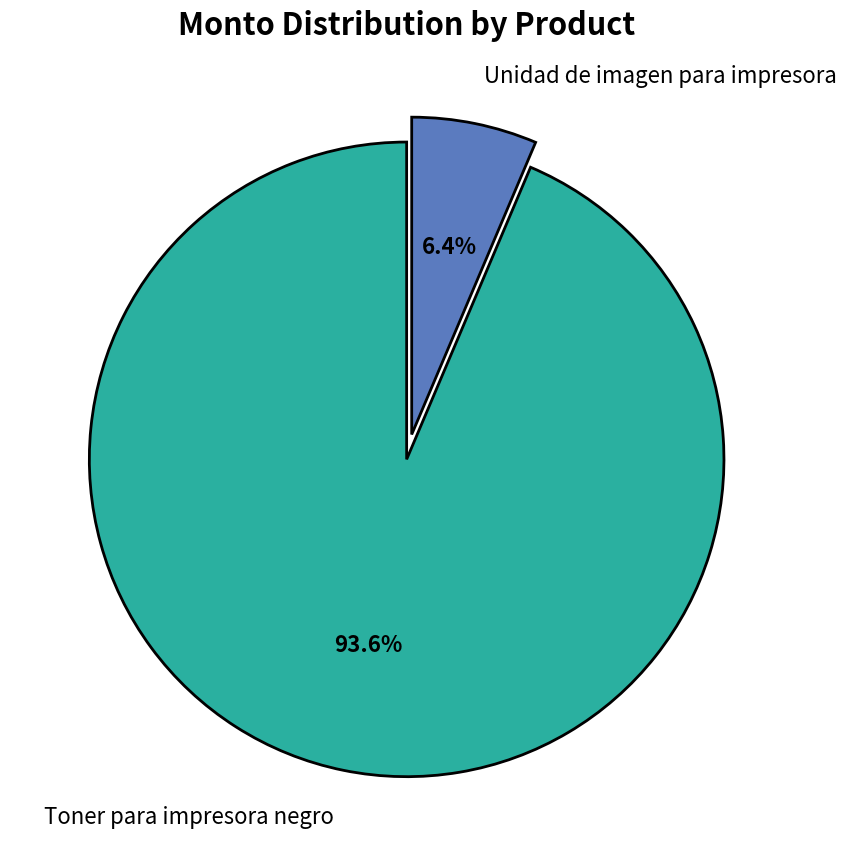

To the nearest percent, what percentage of the pie is Toner para impresora negro?

94%